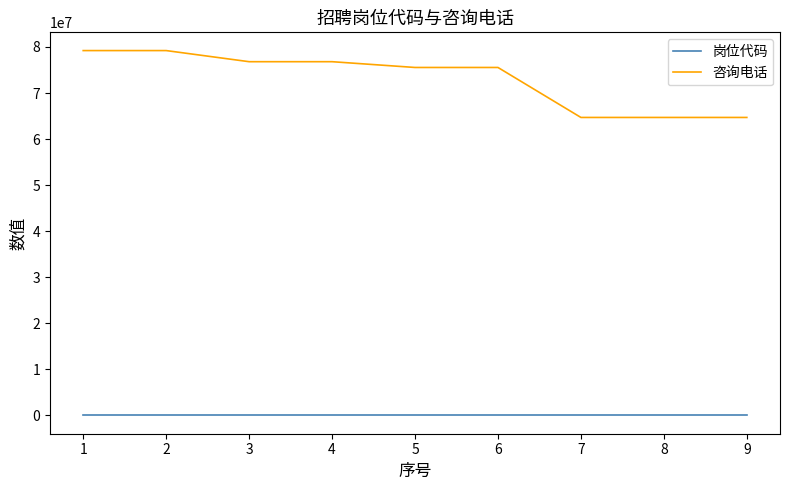

List the series in order of their peak value, lowest first.

岗位代码, 咨询电话